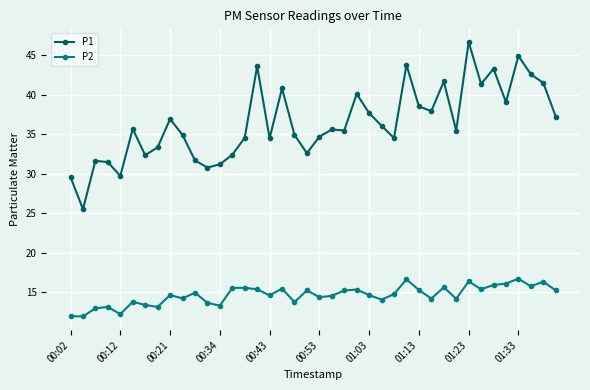

Which series has the largest total across all categories?

P1